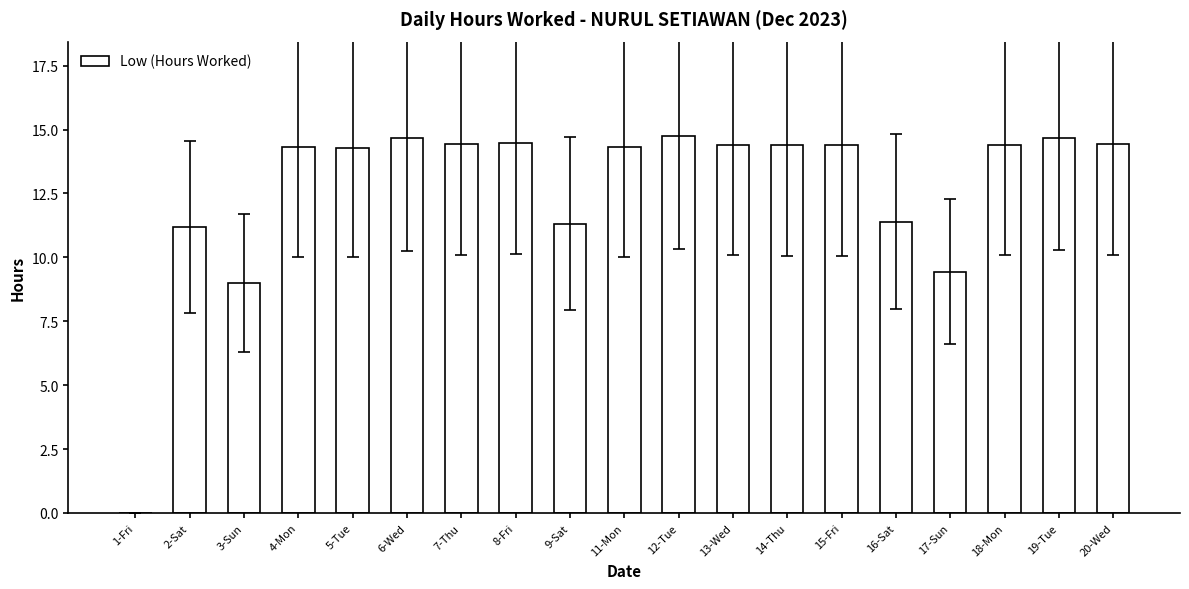

At which label does the data first exceed 14?

4-Mon